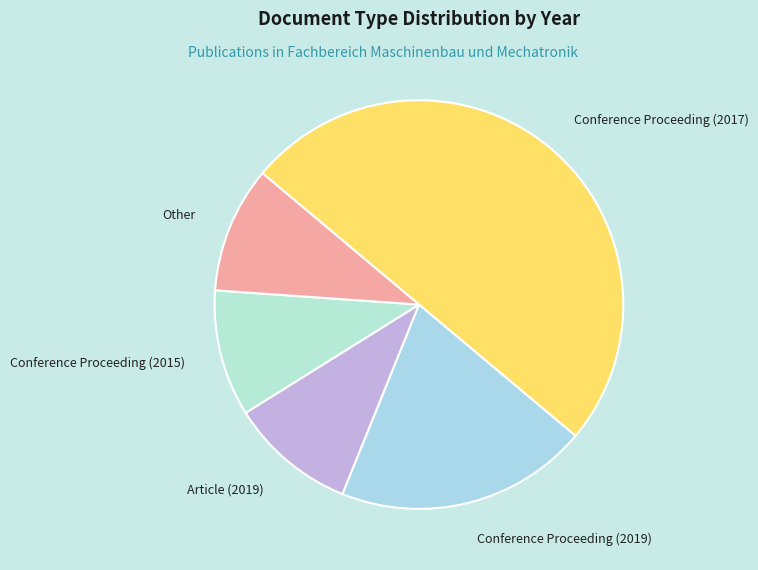

How many segments does this pie chart have?

5